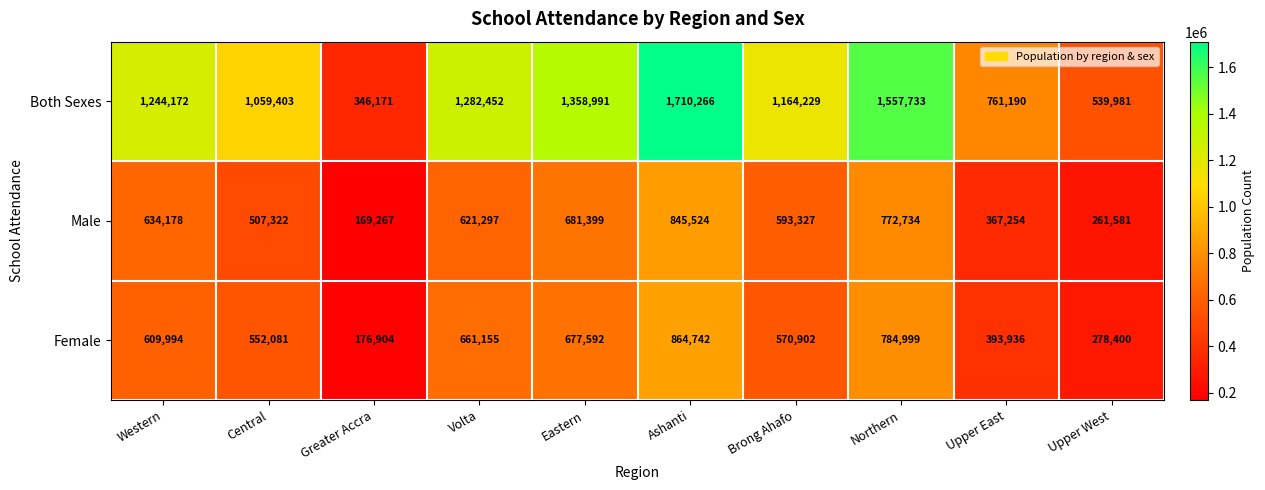

Reading right to left, list all the values displayed in this chart.

Both Sexes: 539981	761190	1557733	1164229	1710266	1358991	1282452	346171	1059403	1244172
Male: 261581	367254	772734	593327	845524	681399	621297	169267	507322	634178
Female: 278400	393936	784999	570902	864742	677592	661155	176904	552081	609994